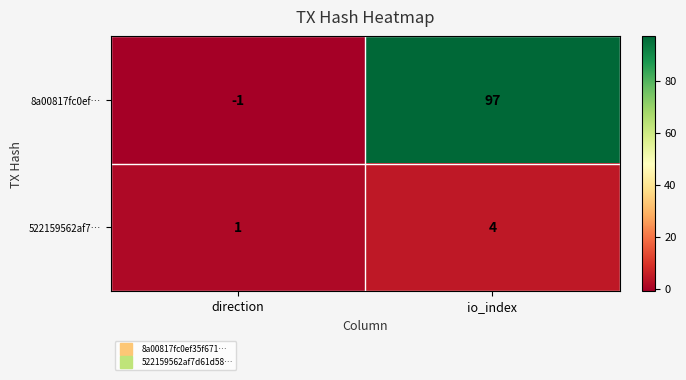

At how many categories does at least one series exceed 7?

1